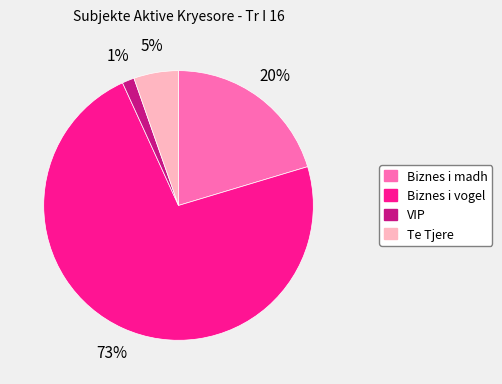

To the nearest percent, what is the average slice percentage?

25%